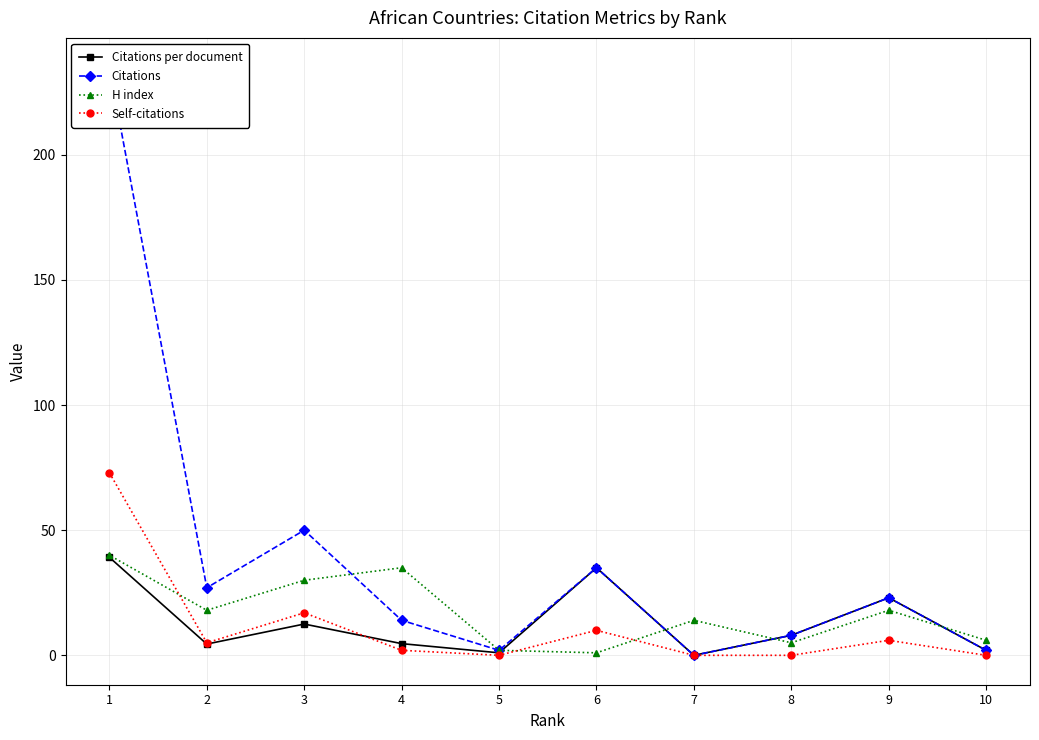

What is the average value of the Citations series?

39.6